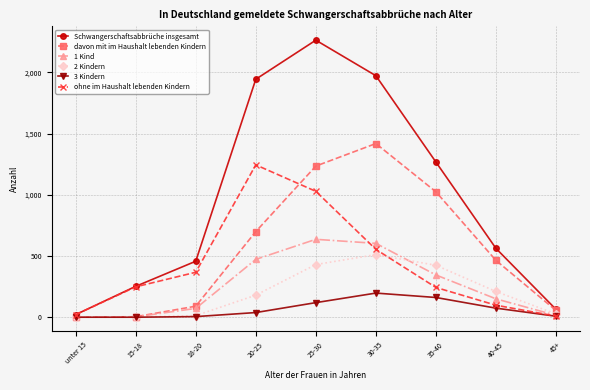

Is this an area chart (filled region under the line)?

No